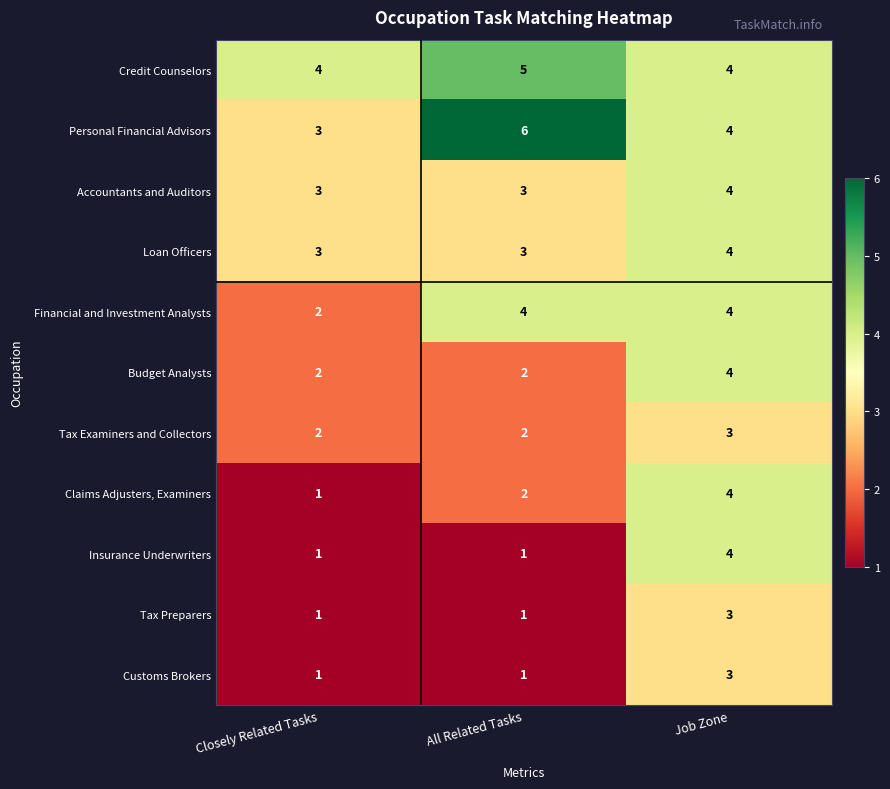

What is the highest value of the Insurance Underwriters series?

4